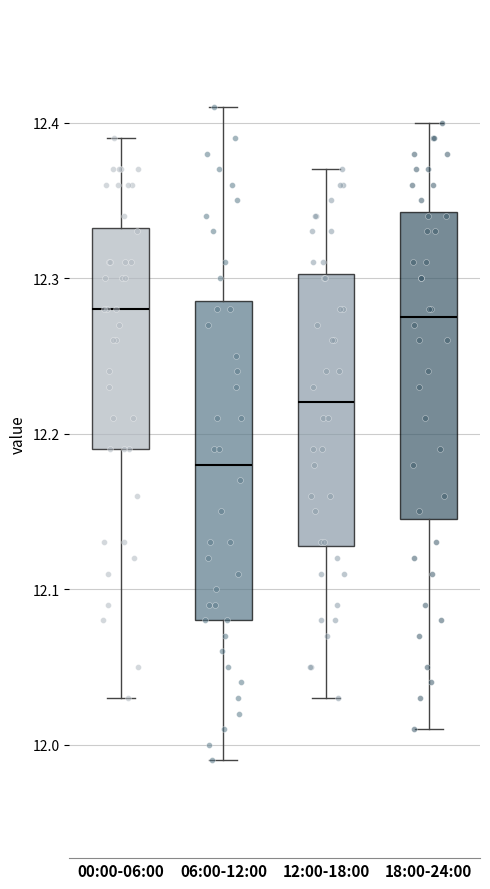

Where does the lower whisker of the box for 06:00-12:00 end on the y-axis? The values are not printed on the chart, so give them approximately, as read against the axis.

11.99